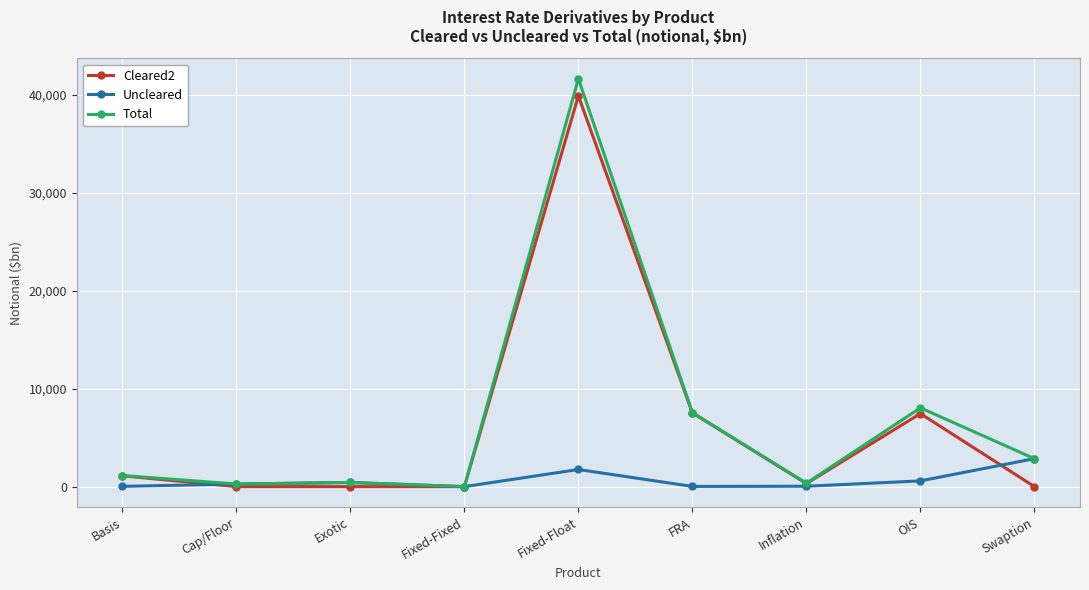

How many series are shown in this chart?

3